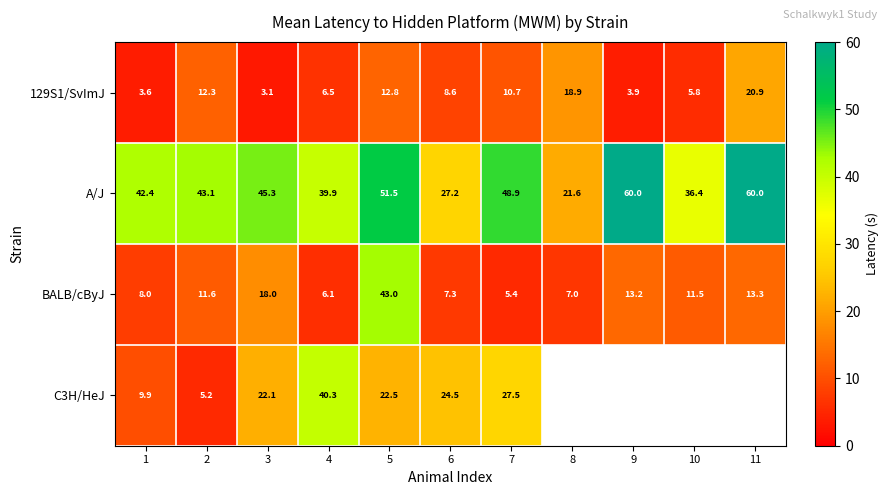

Between 9 and 2, which is larger?

2